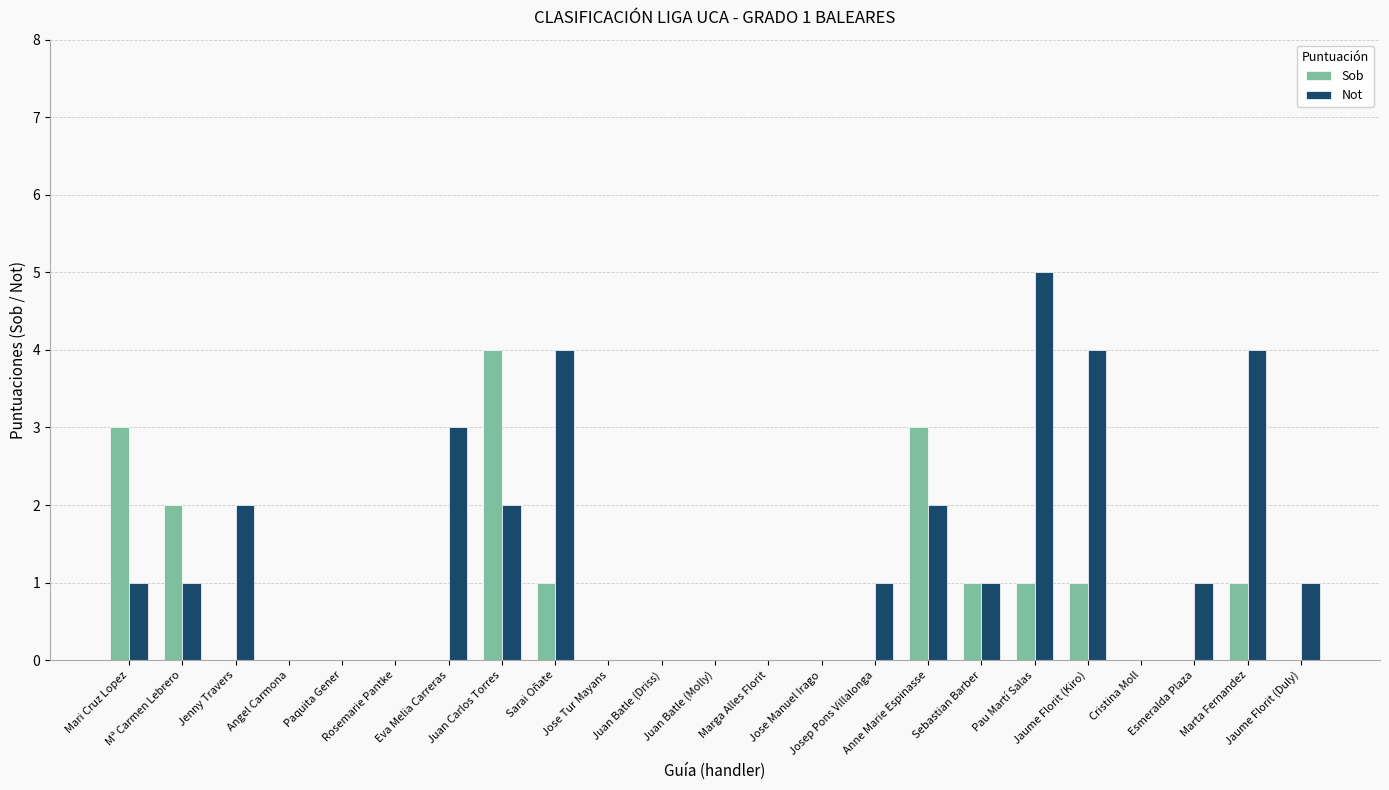

What is the spread (max minus min) of values at Josep Pons Villalonga?

1